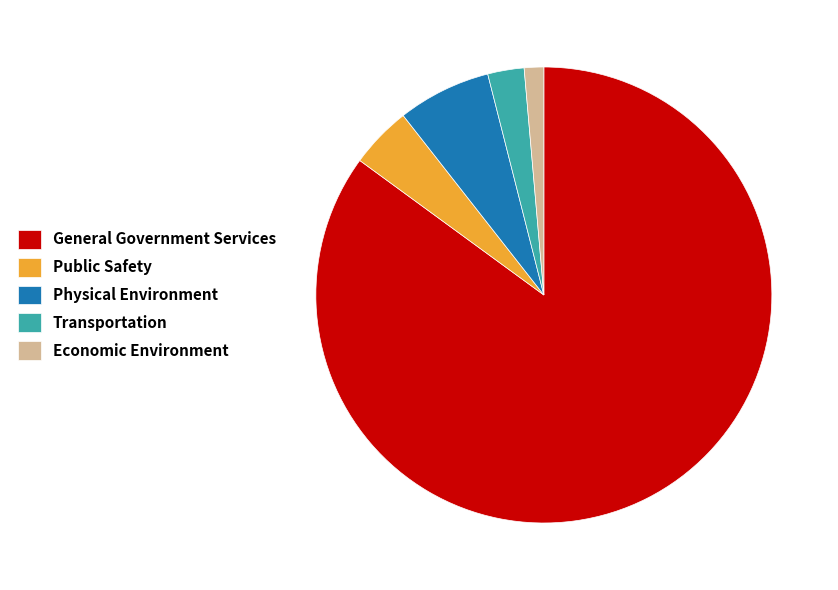

Which has a higher value, Economic Environment or General Government Services?

General Government Services